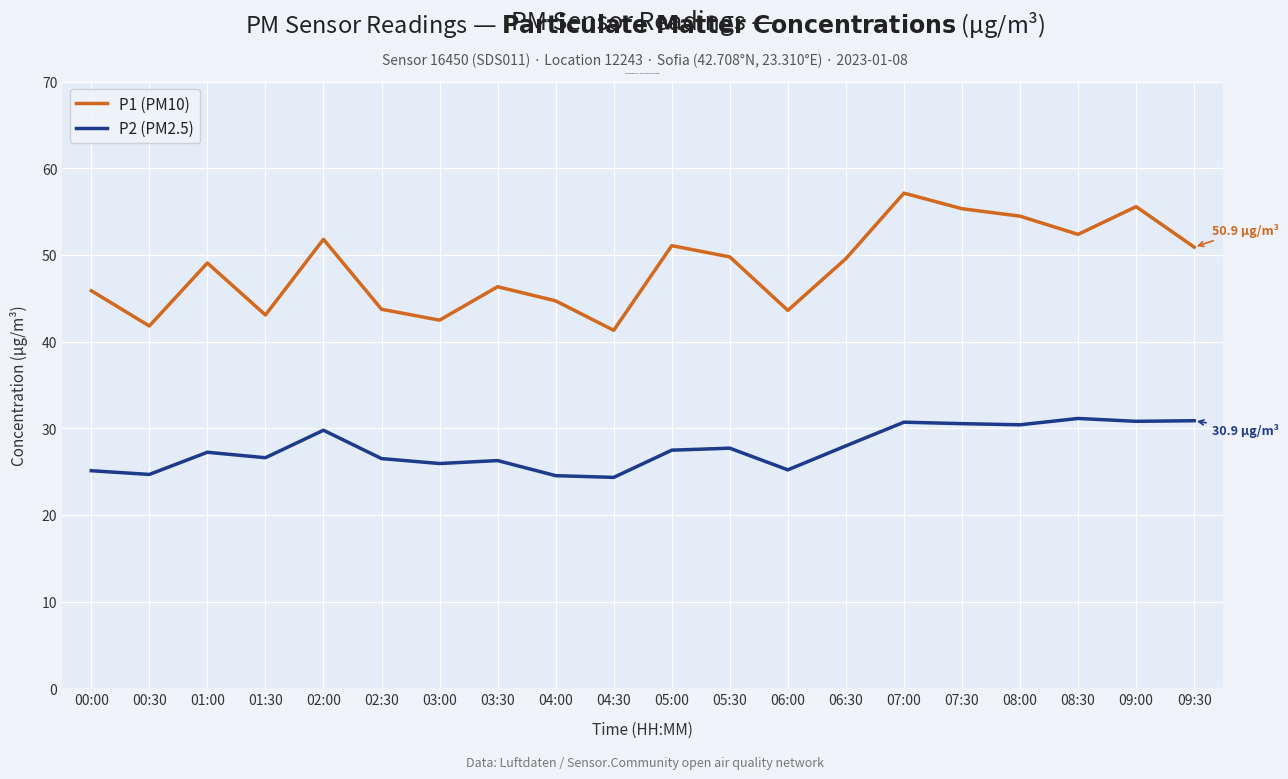

The P2 (PM2.5) series shows 17.7 at 01:00. True or false?

False